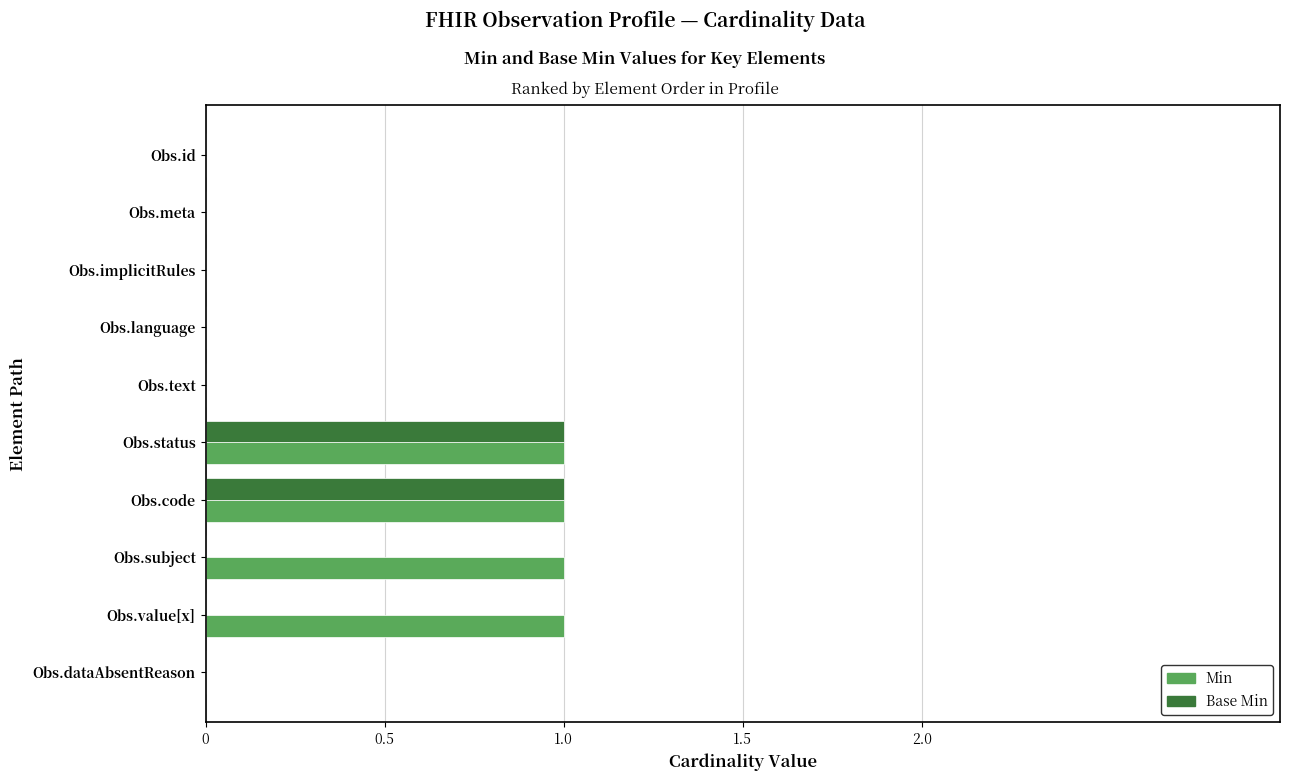

Which series changed the most between Obs.text and Obs.subject?

Min